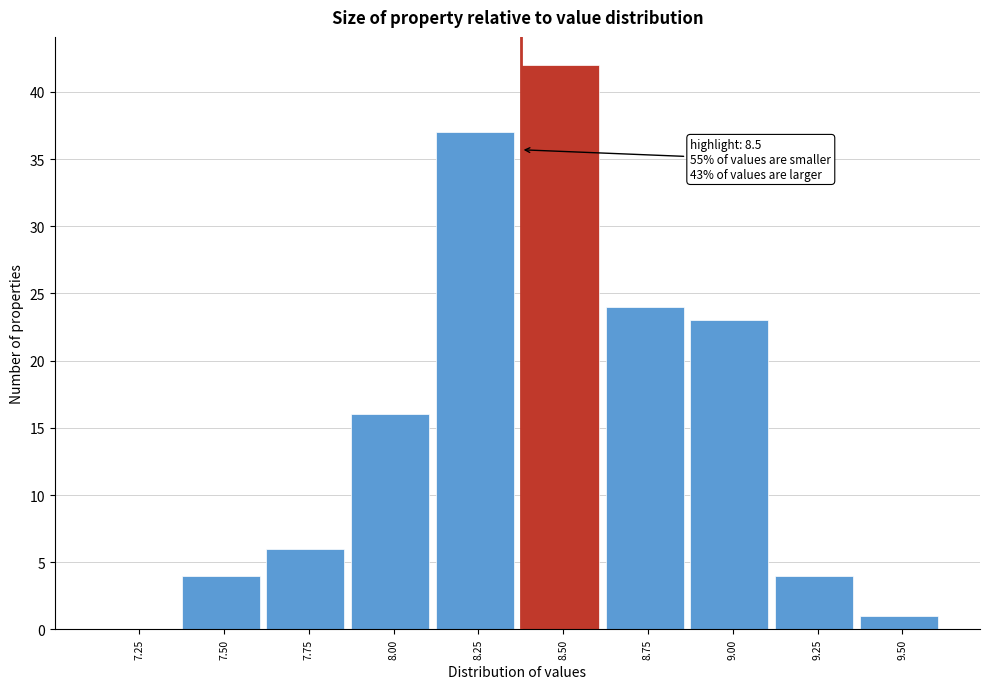

Reading left to right, extract all data points from this chart.

7.25=0	7.50=4	7.75=6	8.00=16	8.25=37	8.50=42	8.75=24	9.00=23	9.25=4	9.50=1